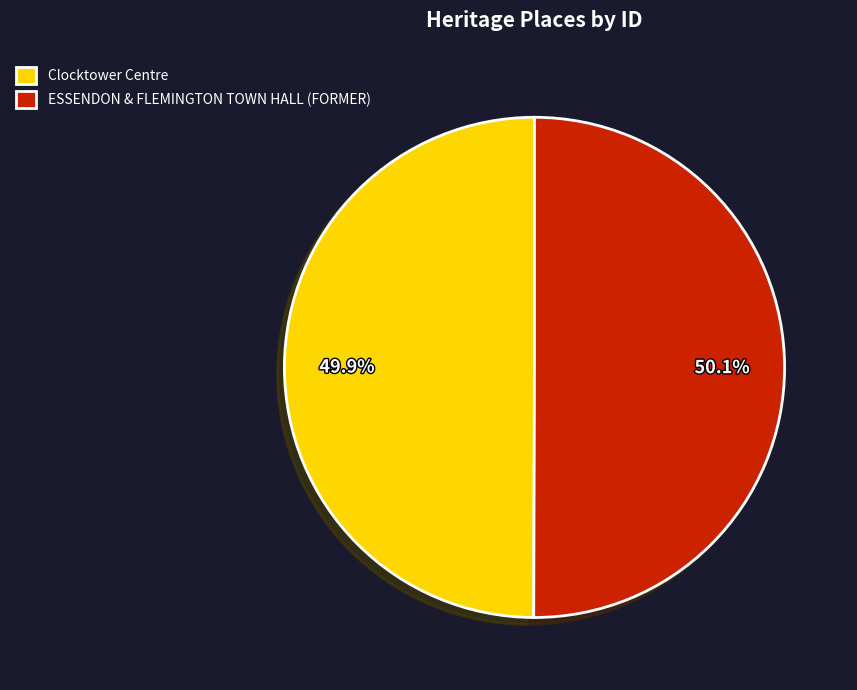

How much of the chart is everything except Clocktower Centre?

50.1%